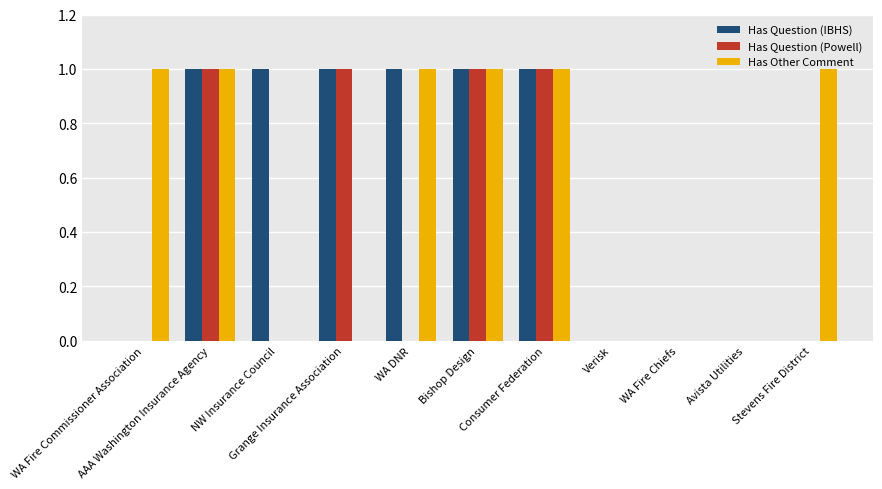

What is the total value across all series at NW Insurance Council?

1